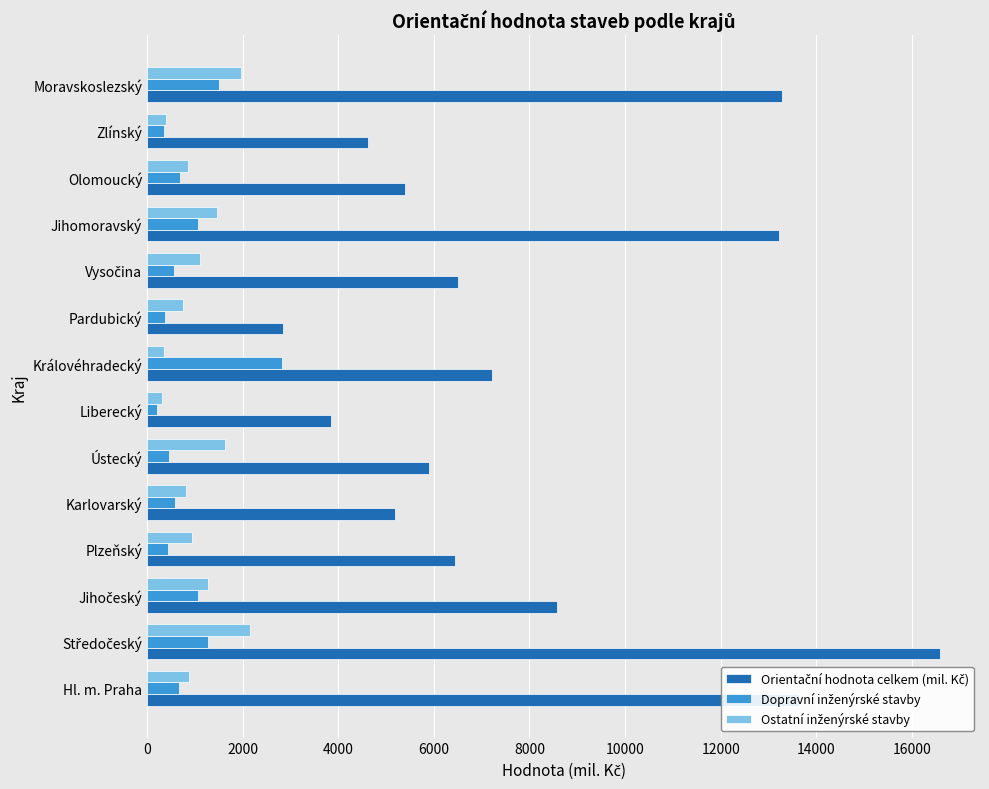

What is the total value across all series at Zlínský?

5377